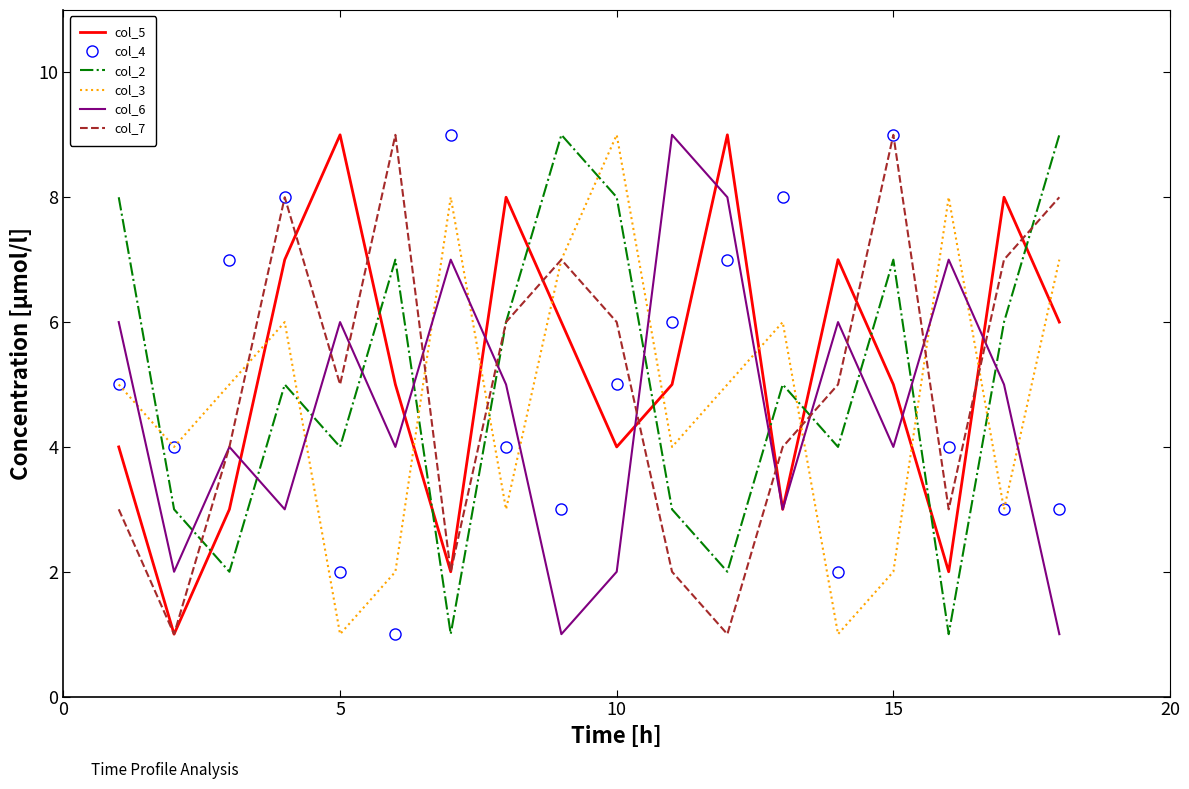

In col_5, how many points are higher than both neighbors (excluding endpoints)?

5